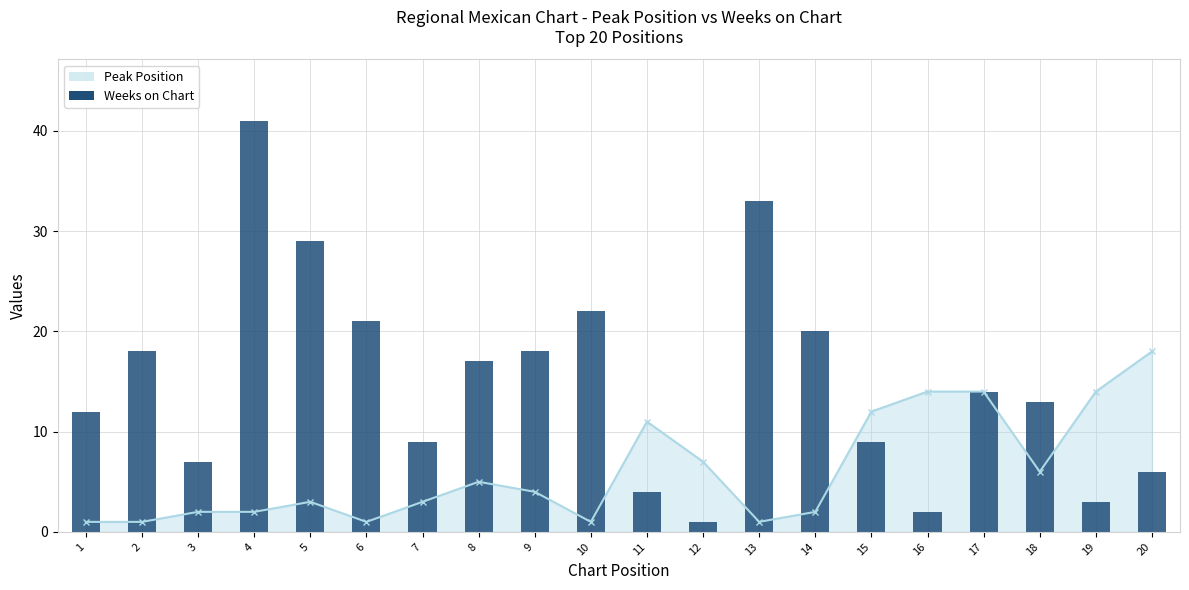

Reading left to right, what are all the values shown in this chart?

12	18	7	41	29	21	9	17	18	22	4	1	33	20	9	2	14	13	3	6